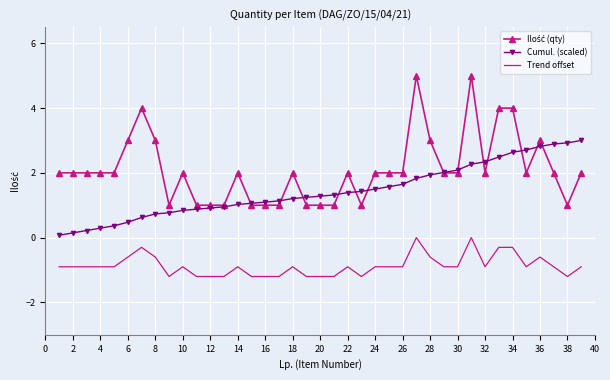

True or false: Trend offset and Cumul. (scaled) cross at least once.

False